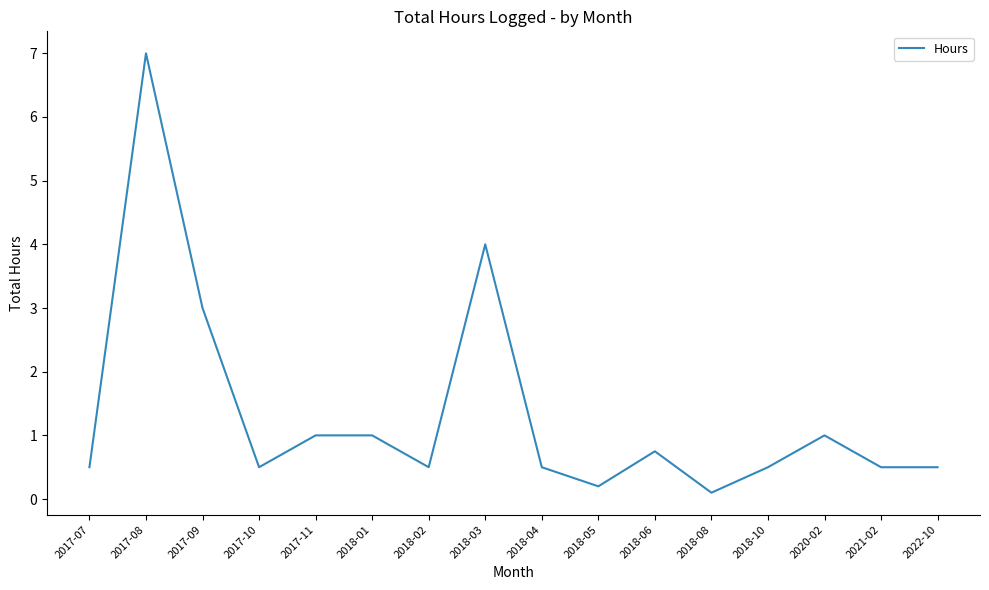

What is the sum of the values at 2018-05 and 2018-08?

0.3